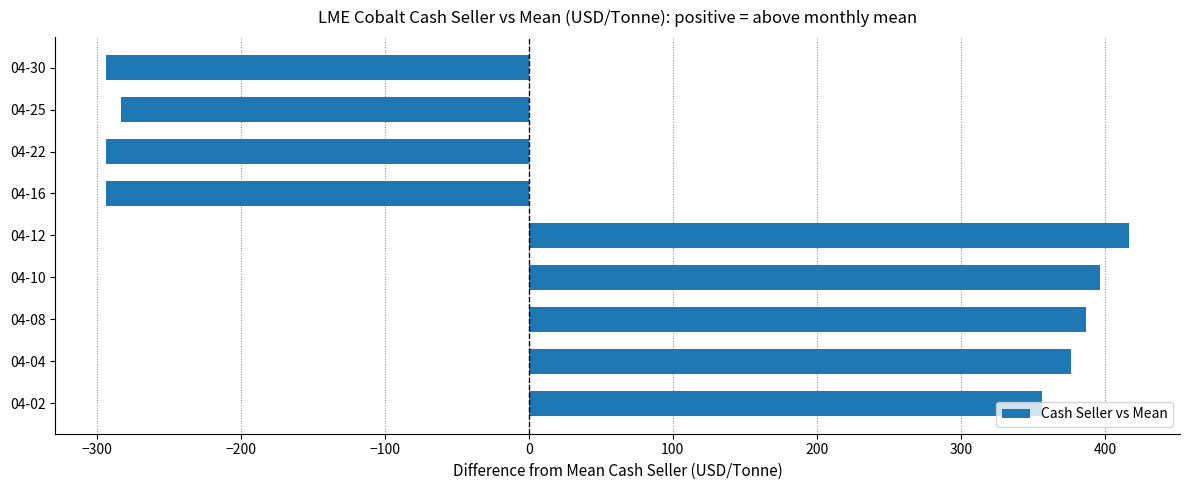

What is the approximate value at 04-12?

416.7